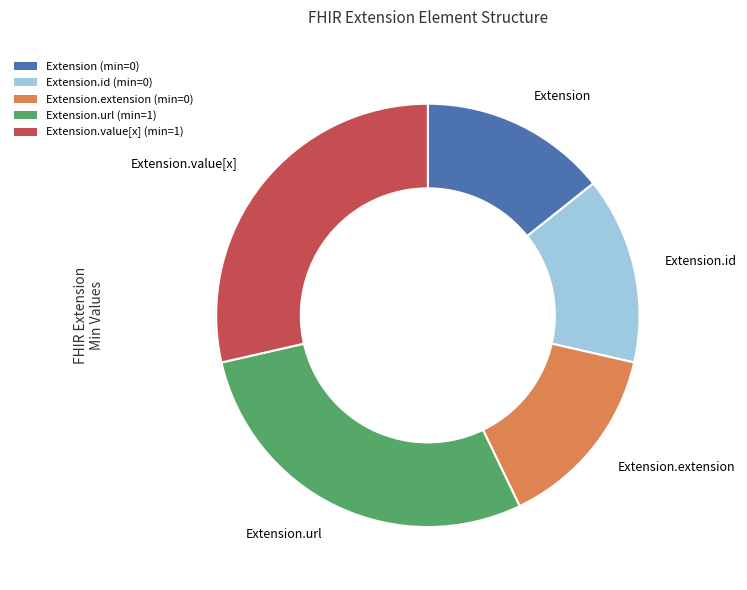

Does any single category account for the majority?

No